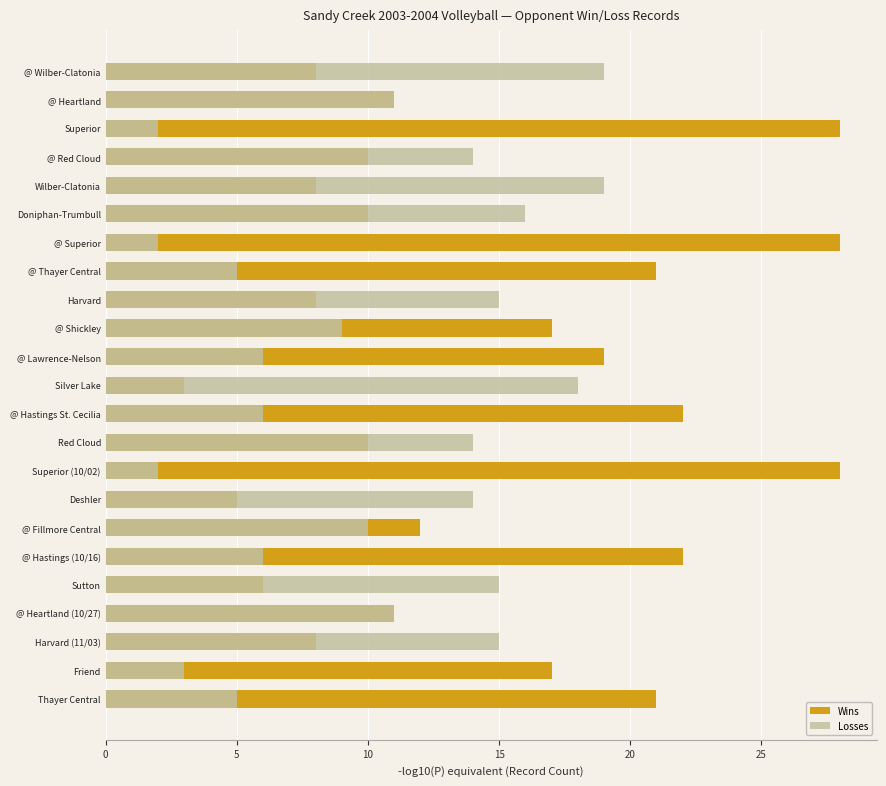

How many series are shown in this chart?

2